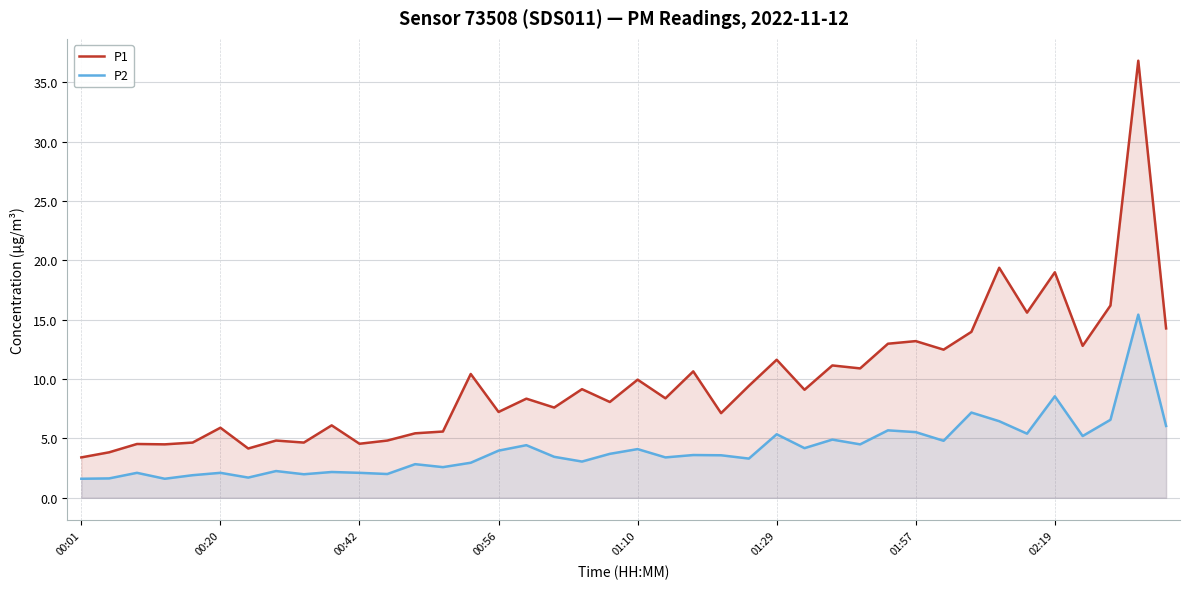

What is the sum of the P1 values at 00:56 and 02:19?

26.2